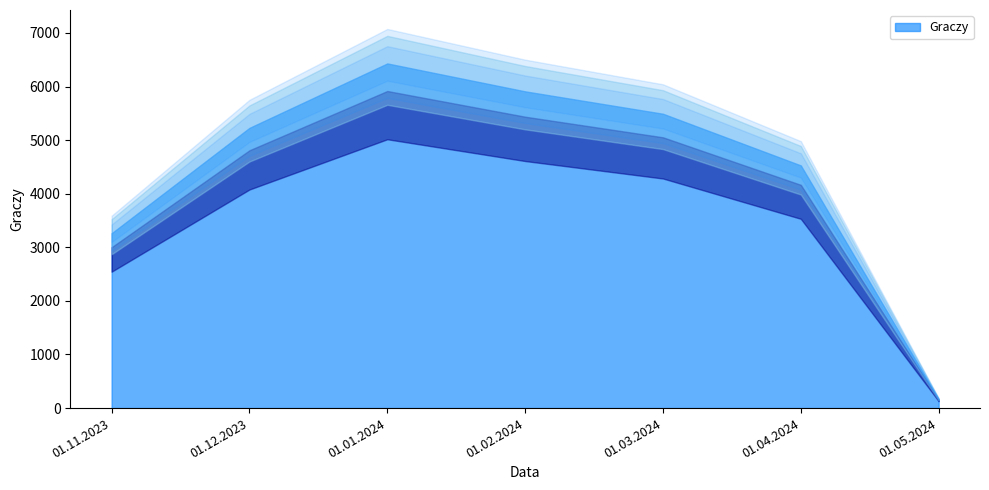

How many values are below 5229?

3